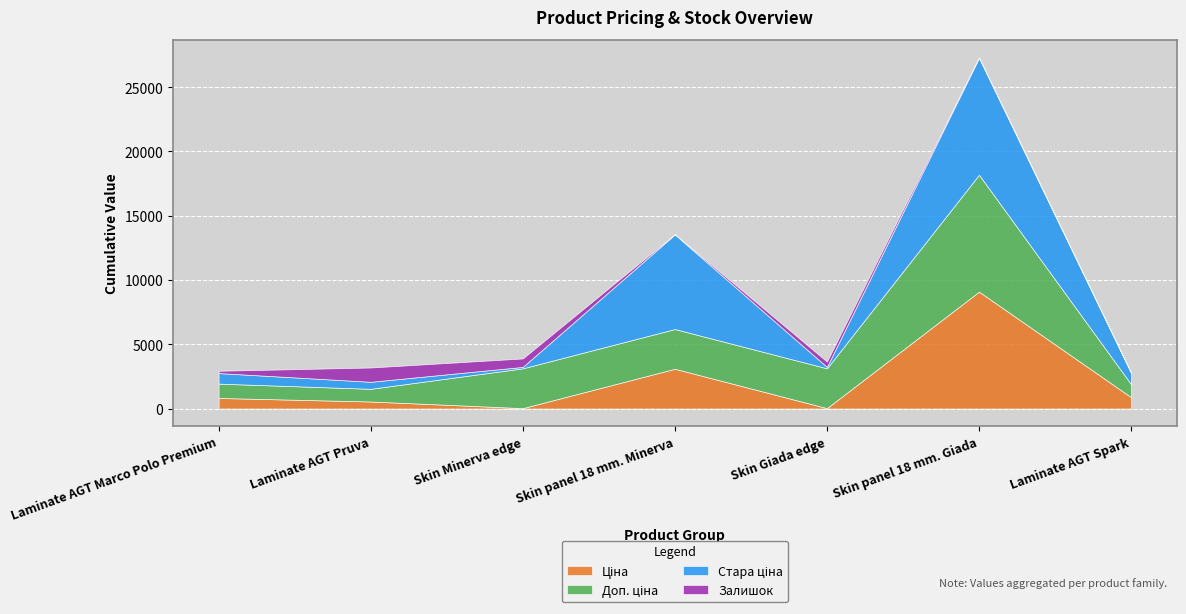

How many lines are shown in the chart?

4